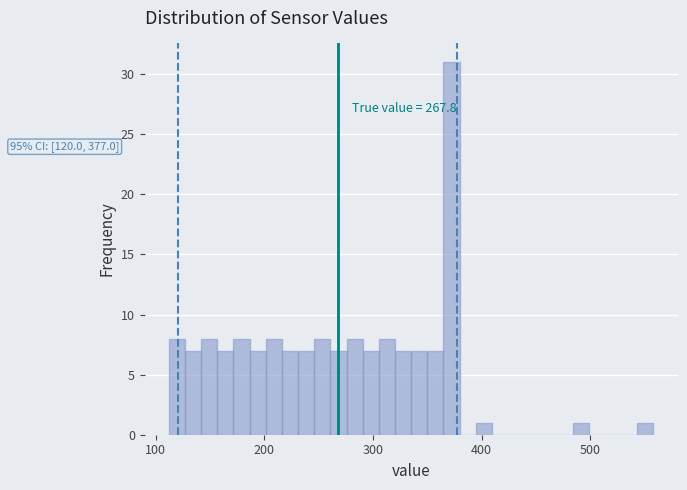

Read against the x-axis, roughly where is the centre of the tallest bar?

370